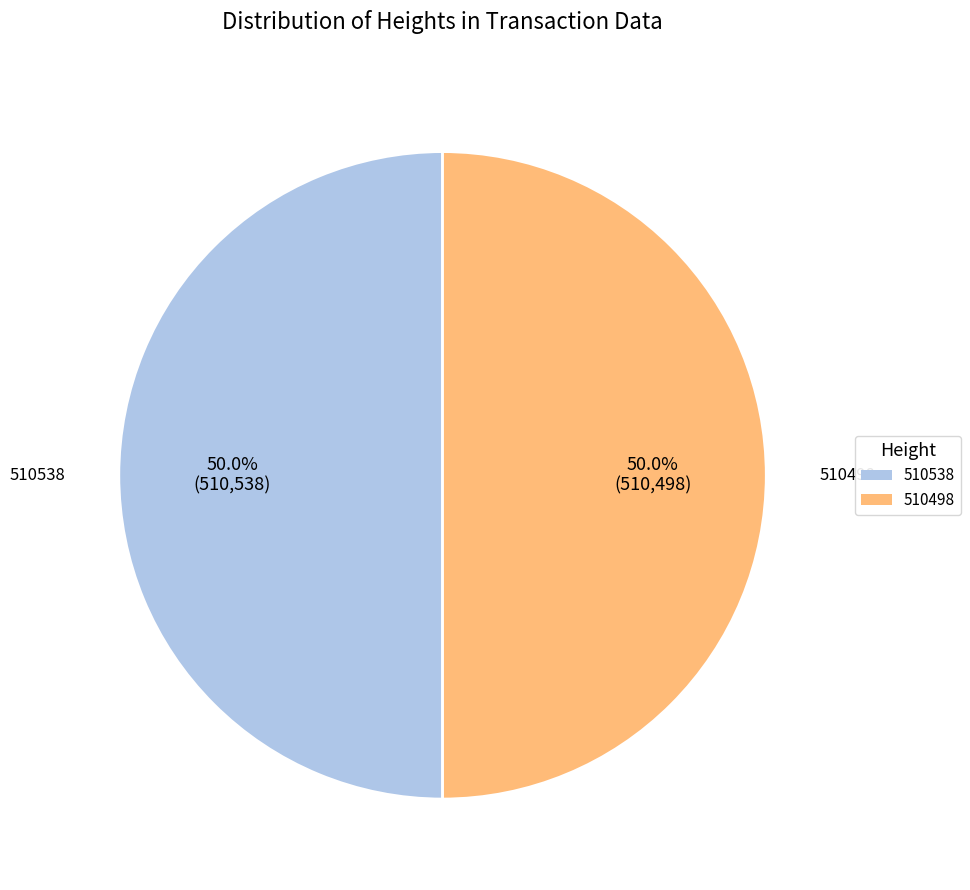

How many segments does this pie chart have?

2